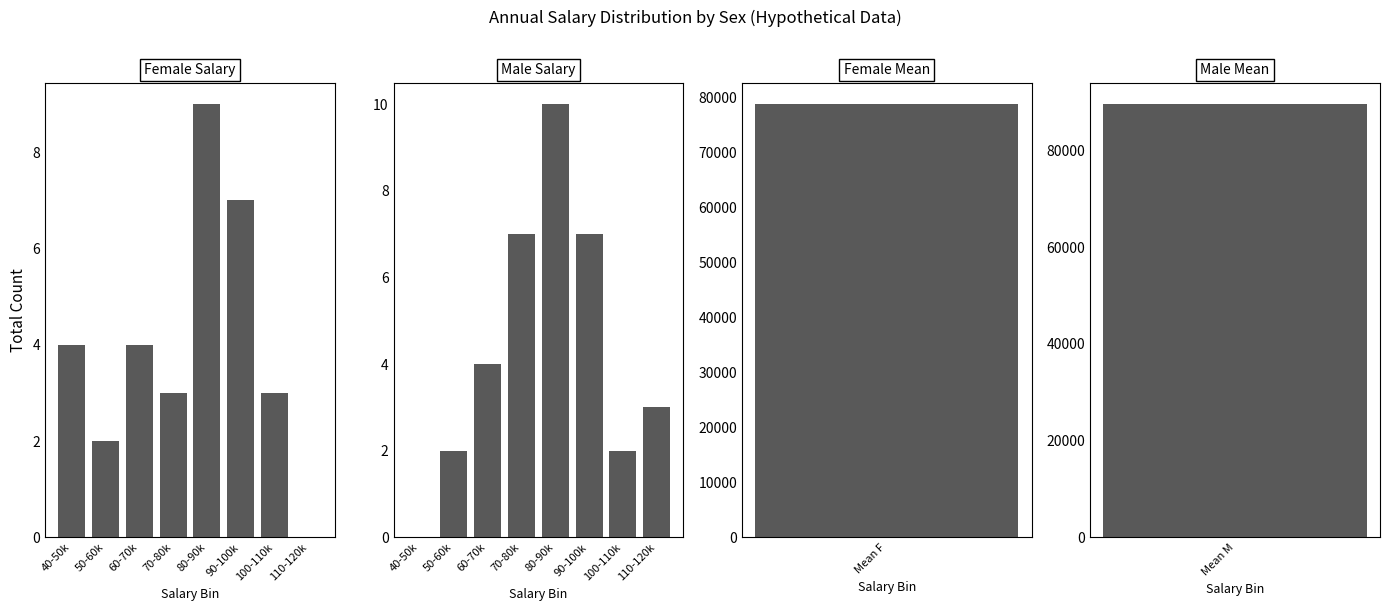

Rank the series by their maximum value, from highest to lowest.

Male Salary, Female Salary